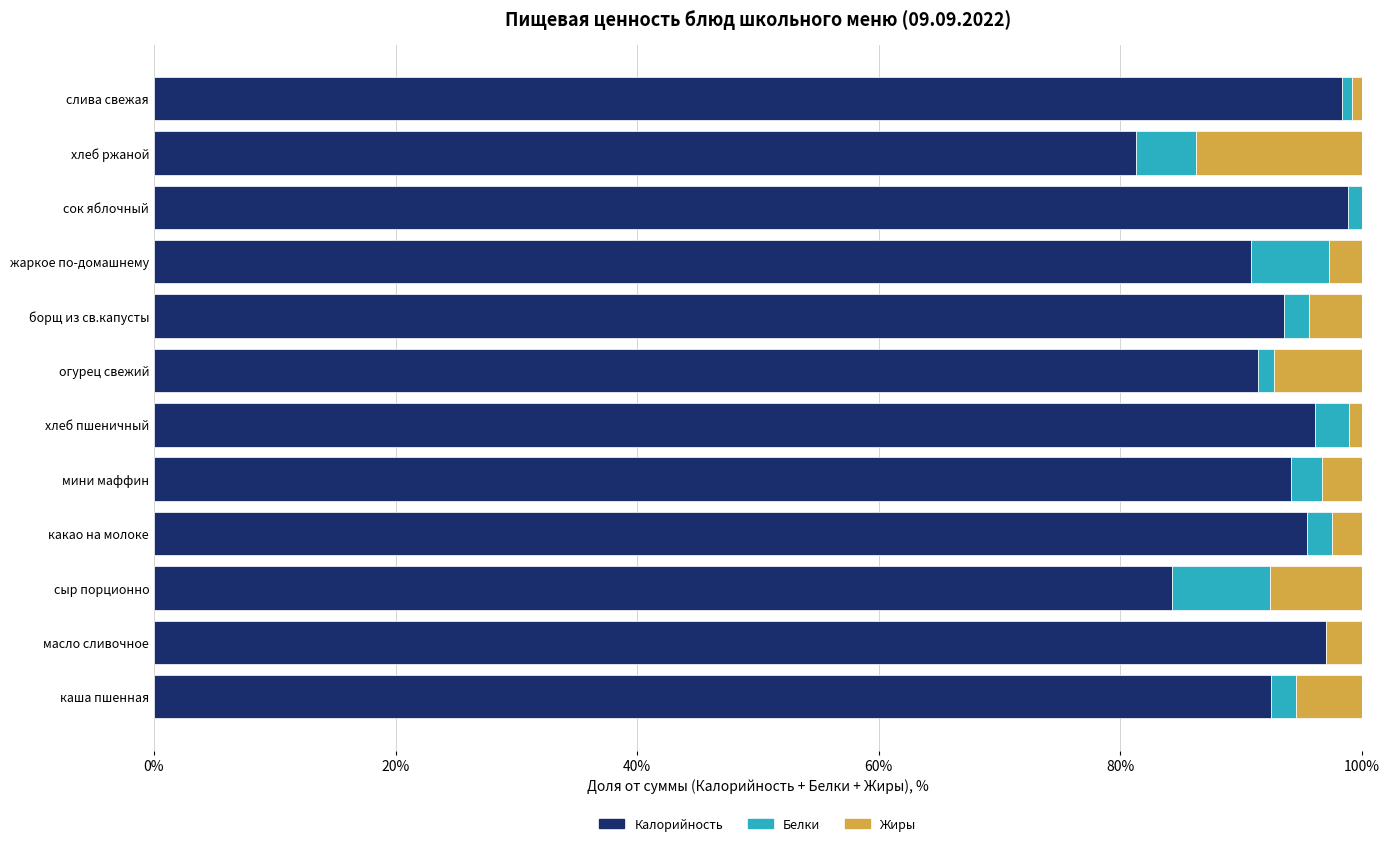

What is the sum of all Калорийность values?

1113.8